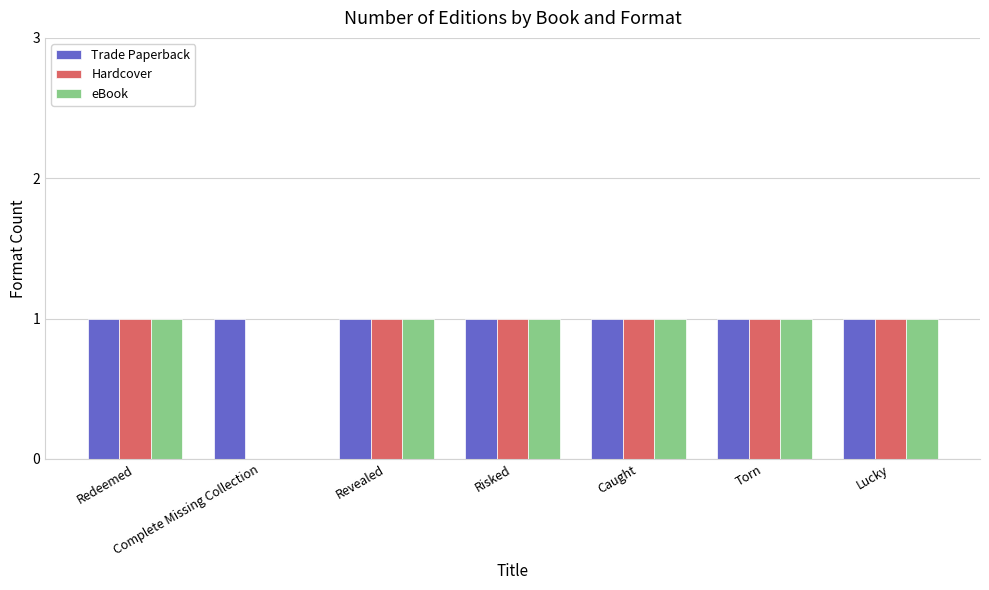

What is the total value across all series at Risked?

3